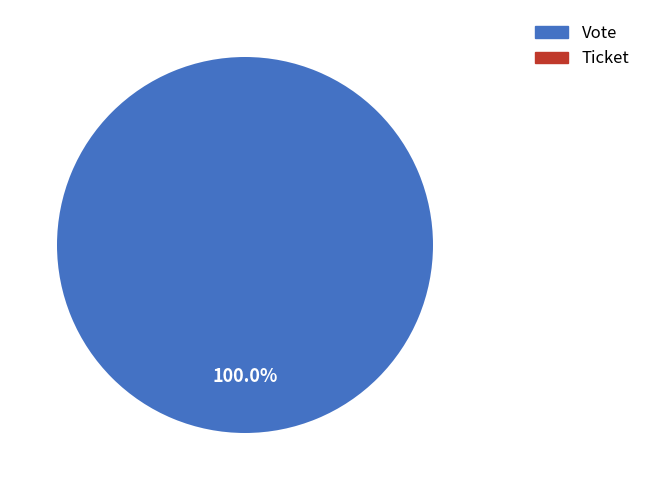

Which has a higher value, Vote or Ticket?

Vote